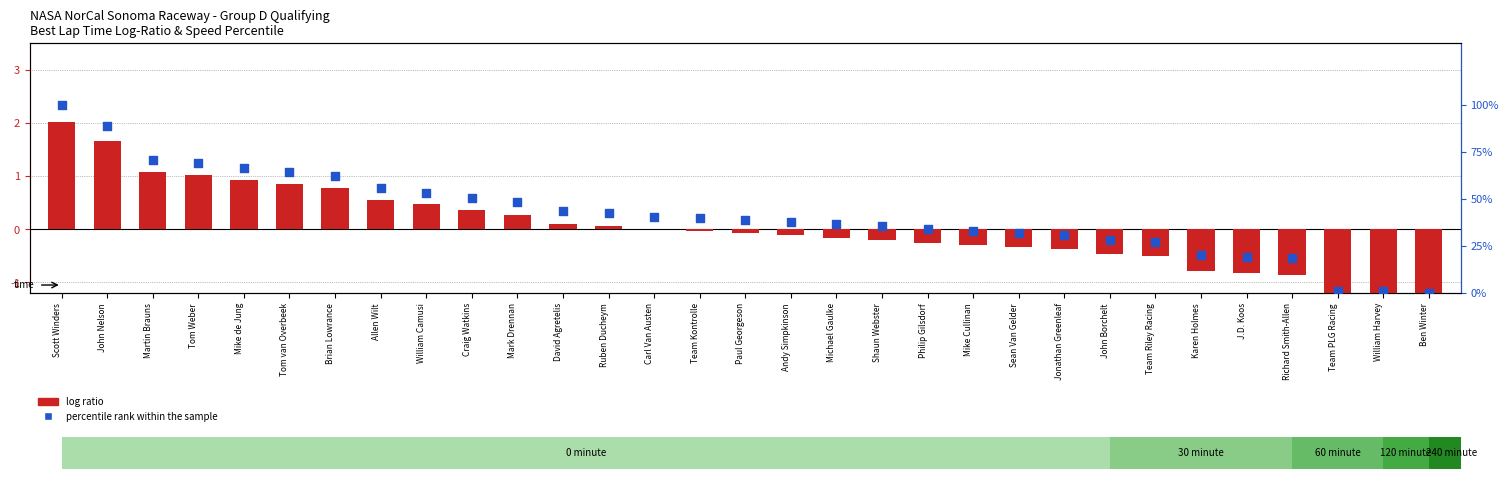

Which series has the widest spread of Y values?

percentile rank within the sample